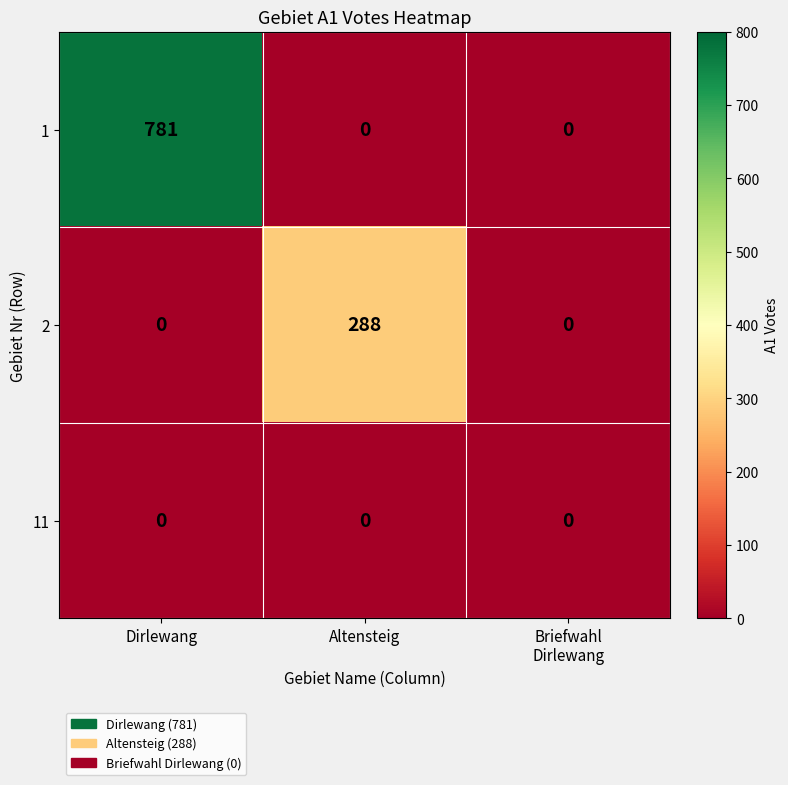

How many 1 values are between 0 and 781?

3